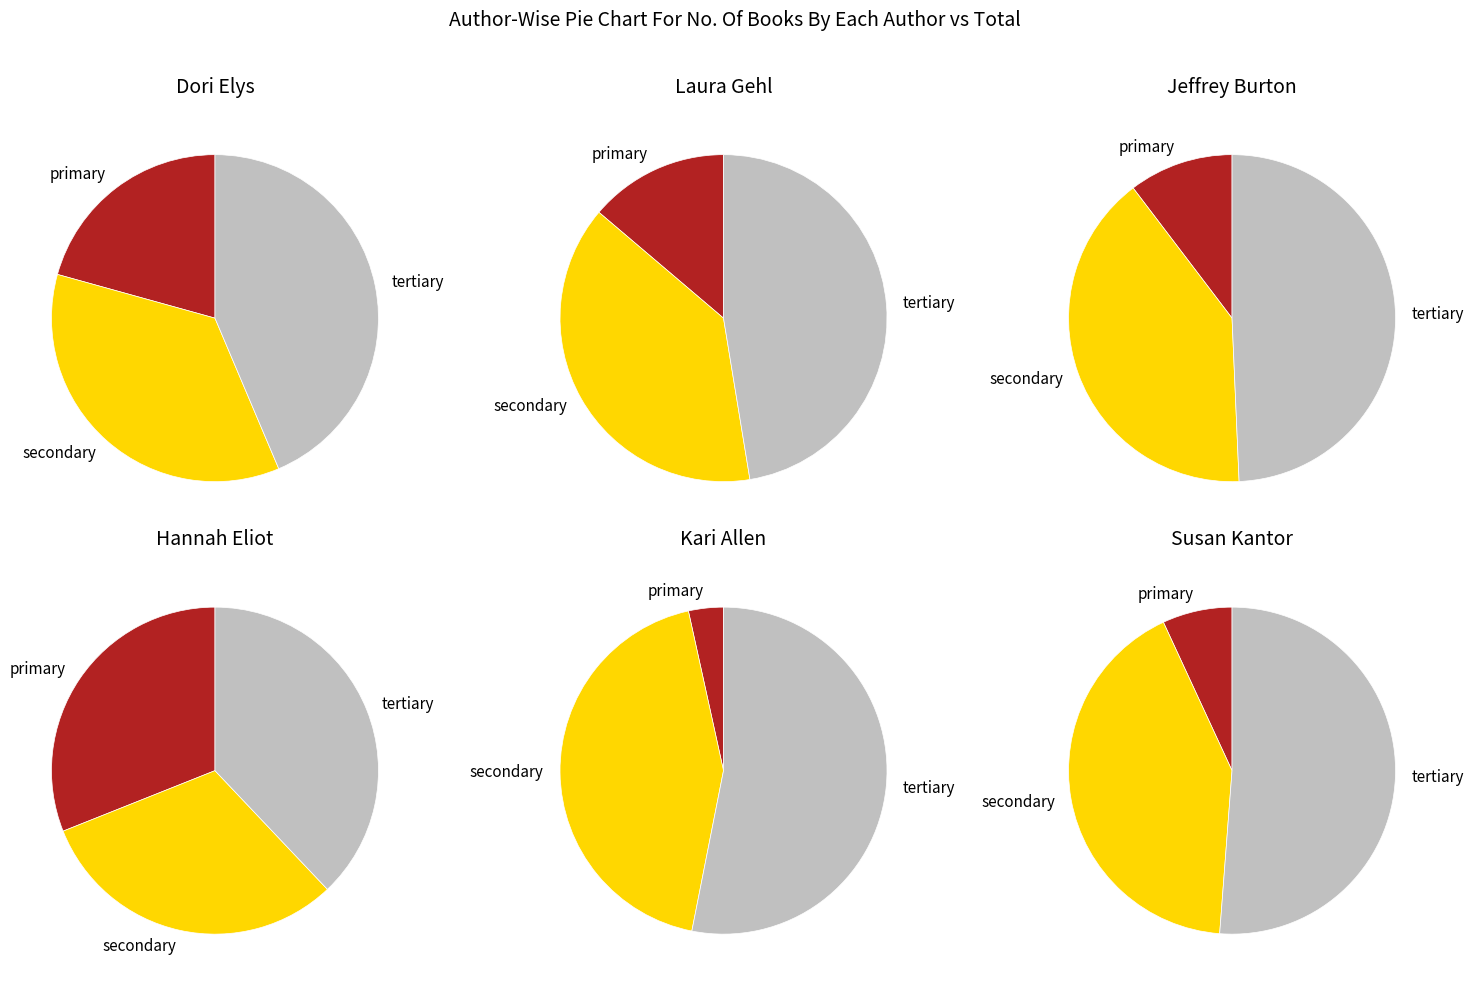

Combined, do 7 and 3 account for over 50%?

No